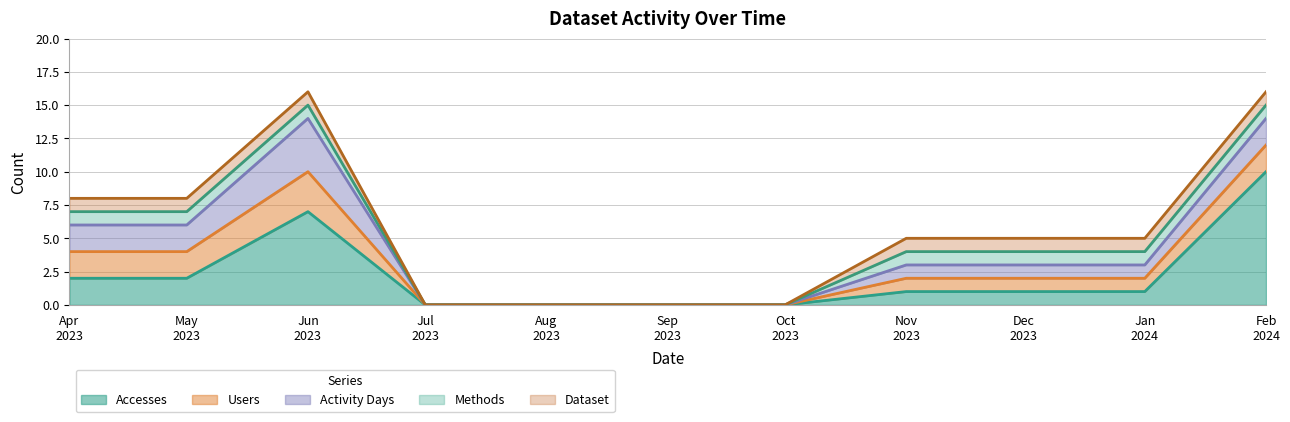

What is the highest value of the Methods series?

1